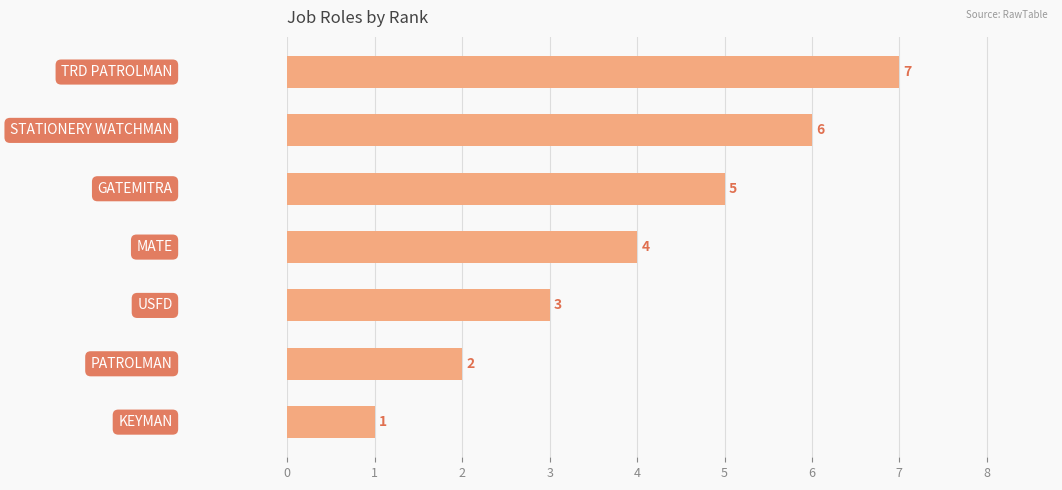

What is the minimum value shown in the chart?

1